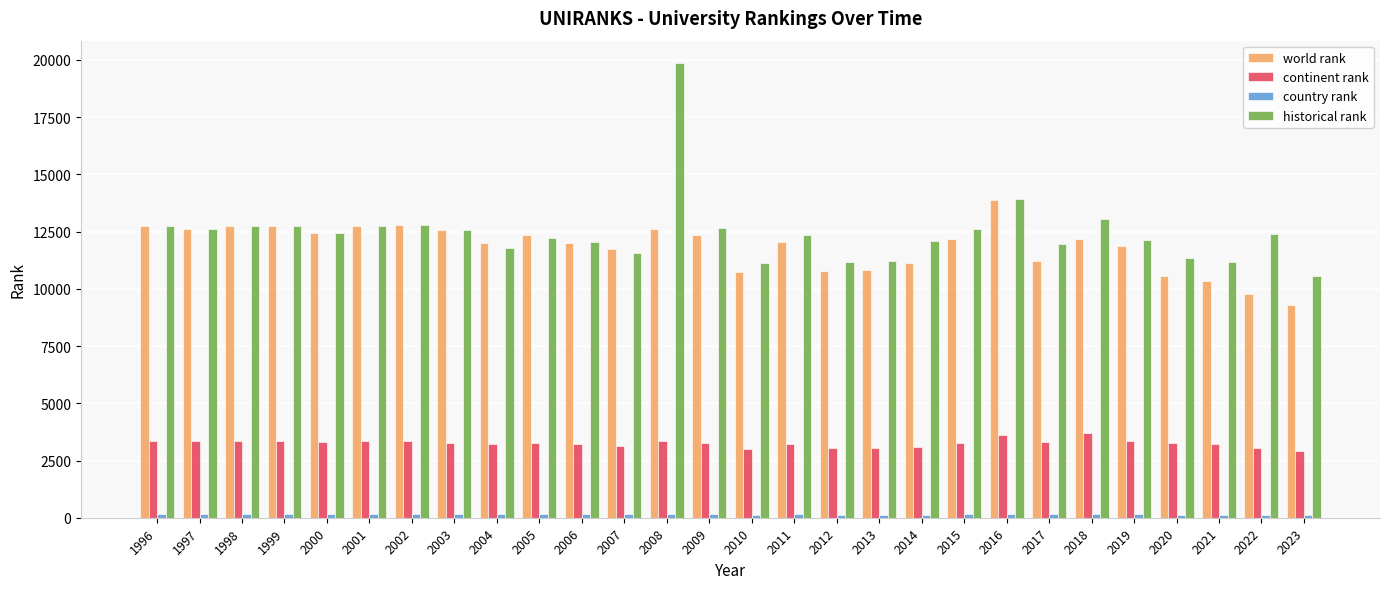

What is the difference between the maximum and minimum values in the continent rank series?

778